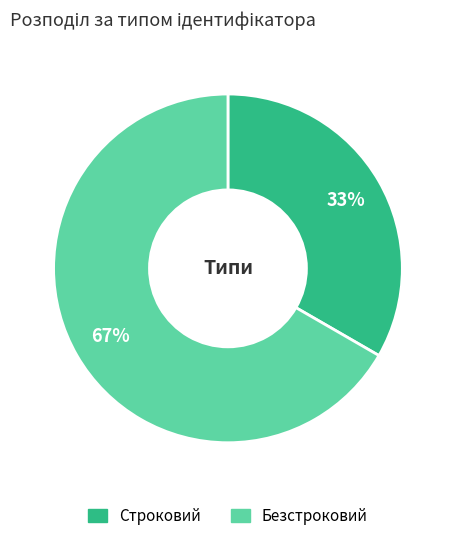

To the nearest percent, what percentage of the pie is Строковий?

33%